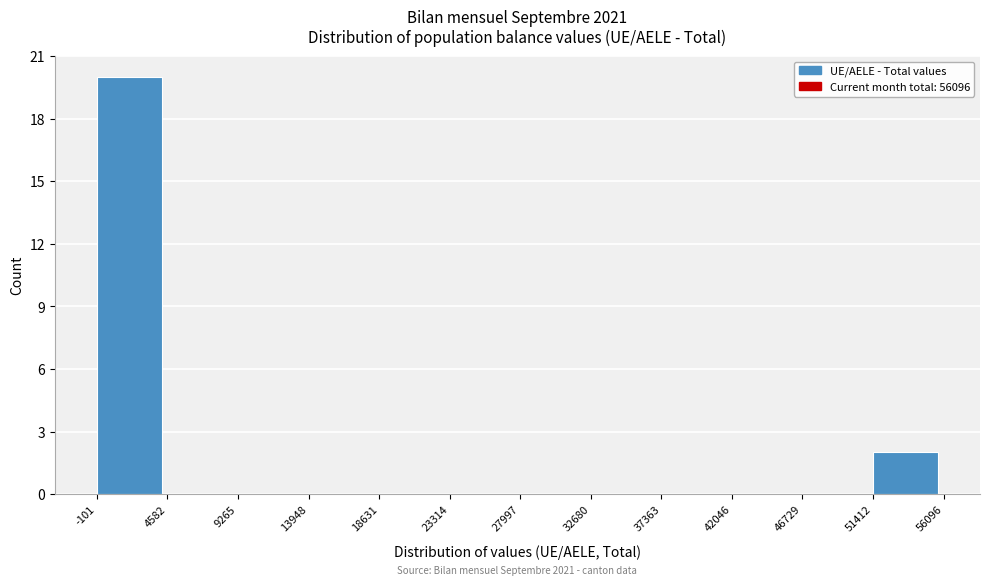

Which range on the x-axis has the tallest bar?

-101 to 4582